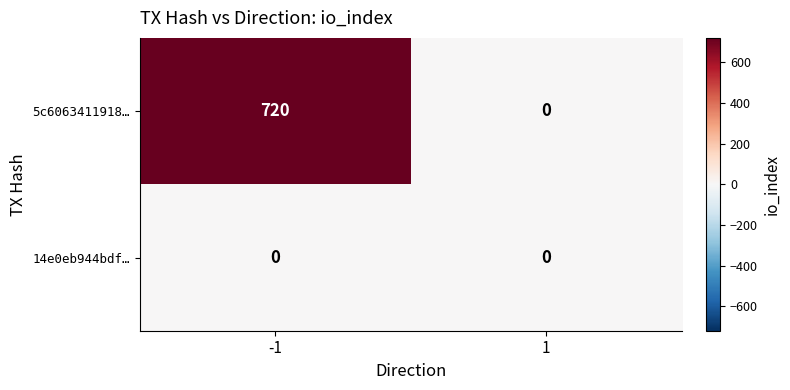

Which series has the largest total across all categories?

5c6063411918…